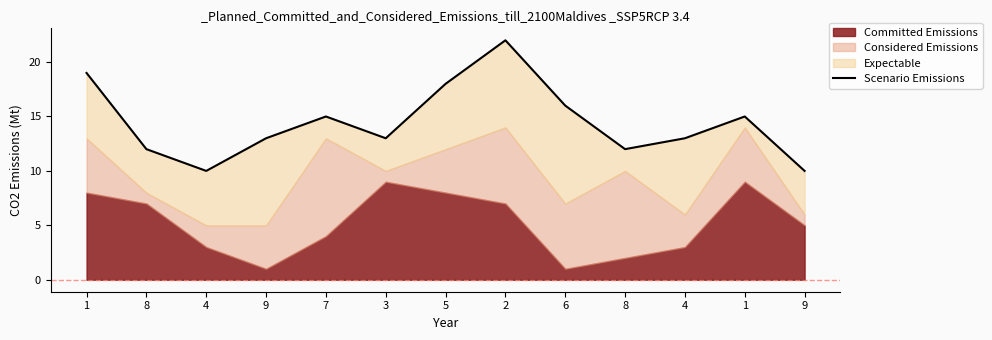

True or false: the data shows 4 at 1.

False